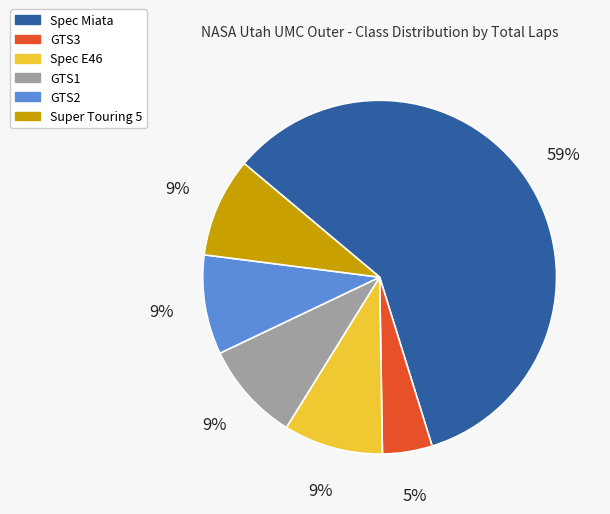

Which category accounts for the majority?

Spec Miata